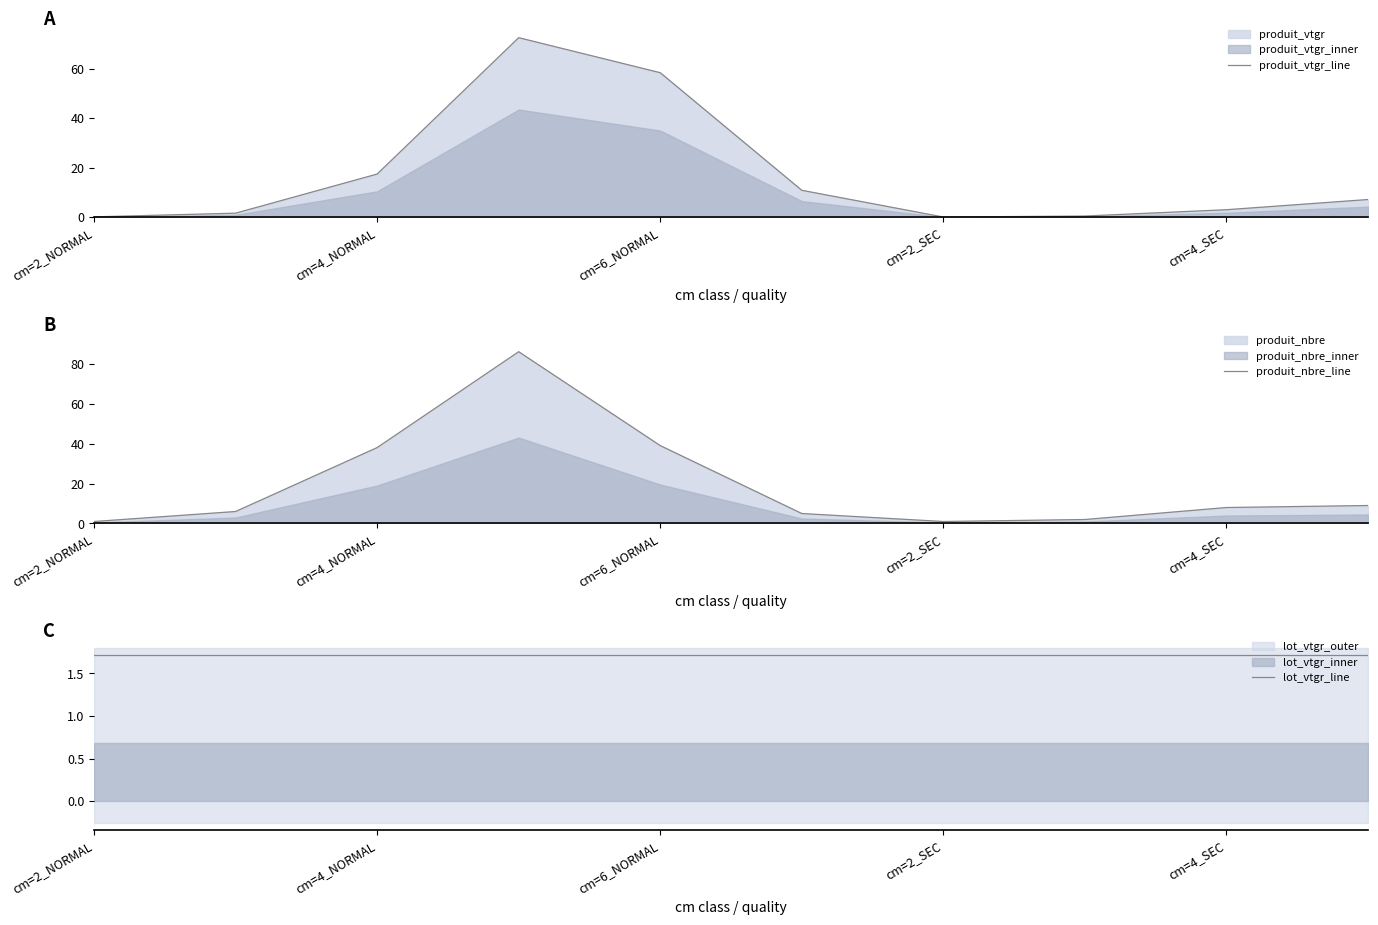

How many intersections are there between produit_nbre_line and lot_vtgr_line?

3